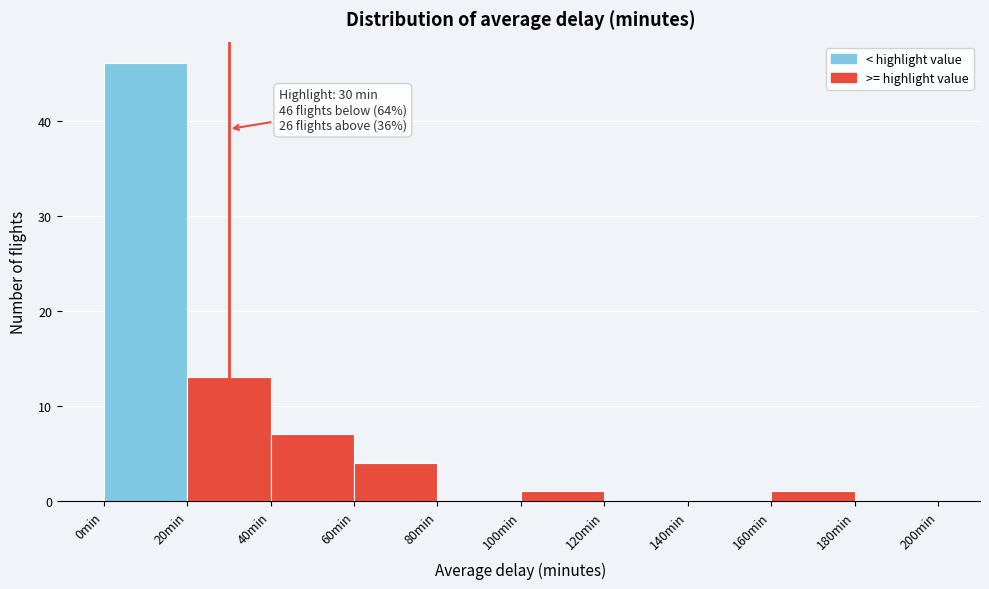

Which range on the x-axis has the tallest bar?

0 to 20